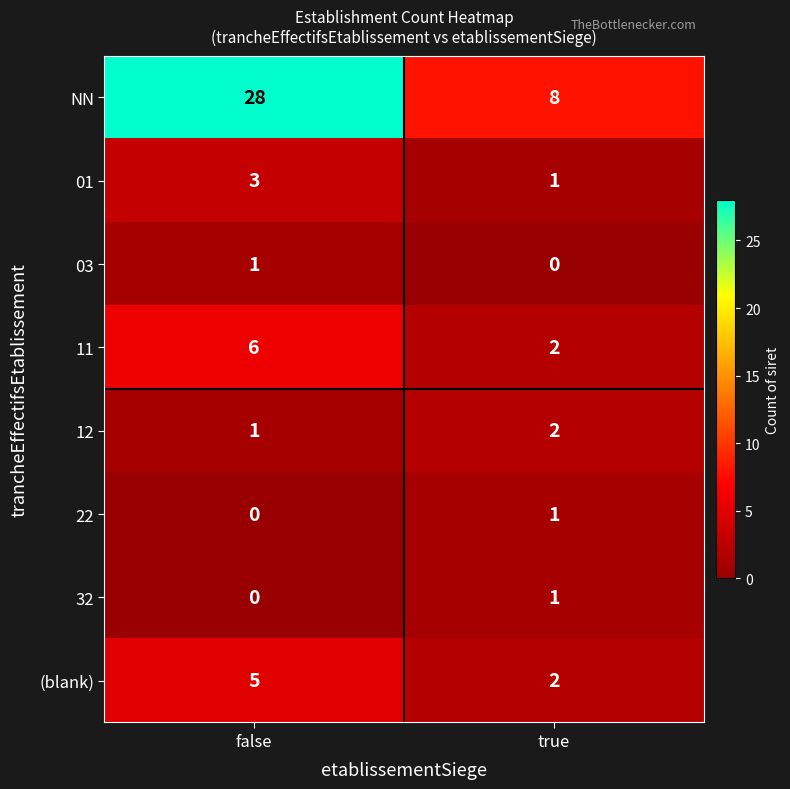

Rank the categories by 12 value from highest to lowest.

true, false